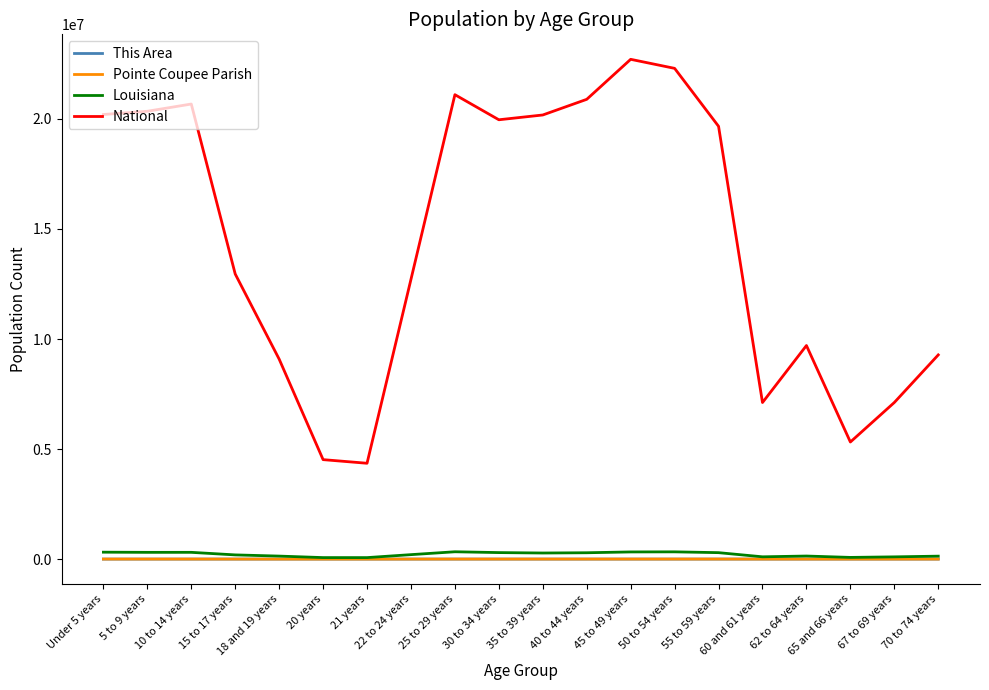

True or false: National and This Area intersect in this chart.

False